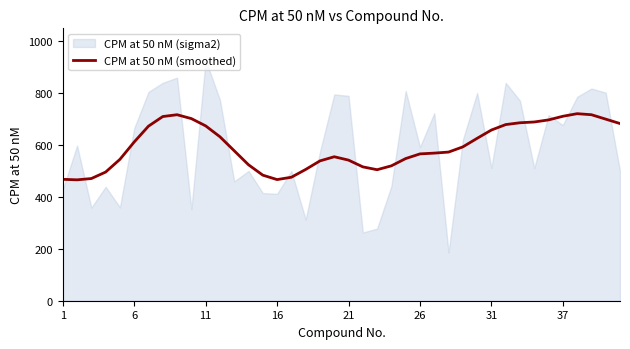

Count the number of values greater than 578.

19